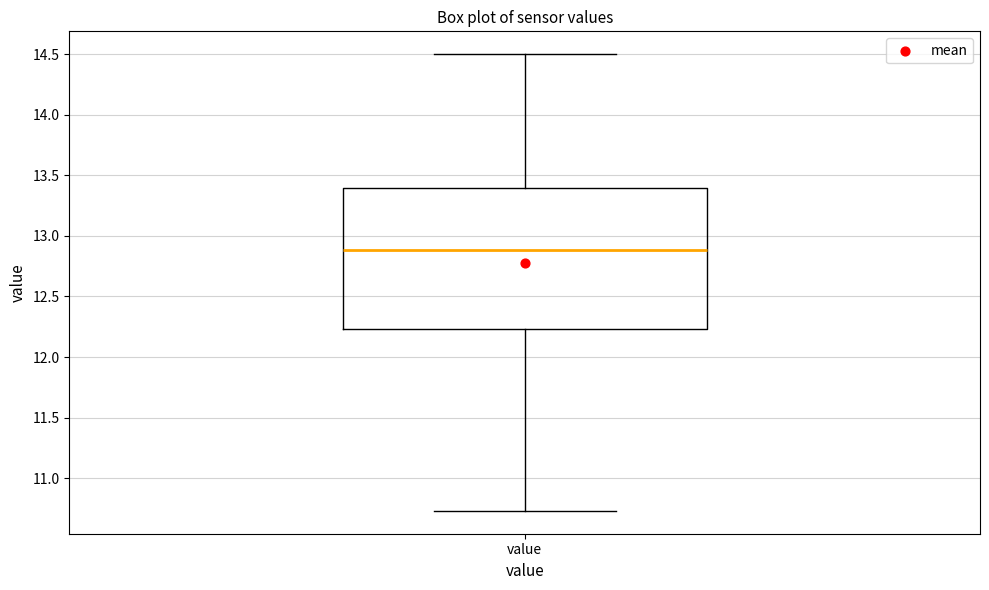

Where is the lower edge of the box for value on the y-axis? The values are not printed on the chart, so give them approximately, as read against the axis.

12.25